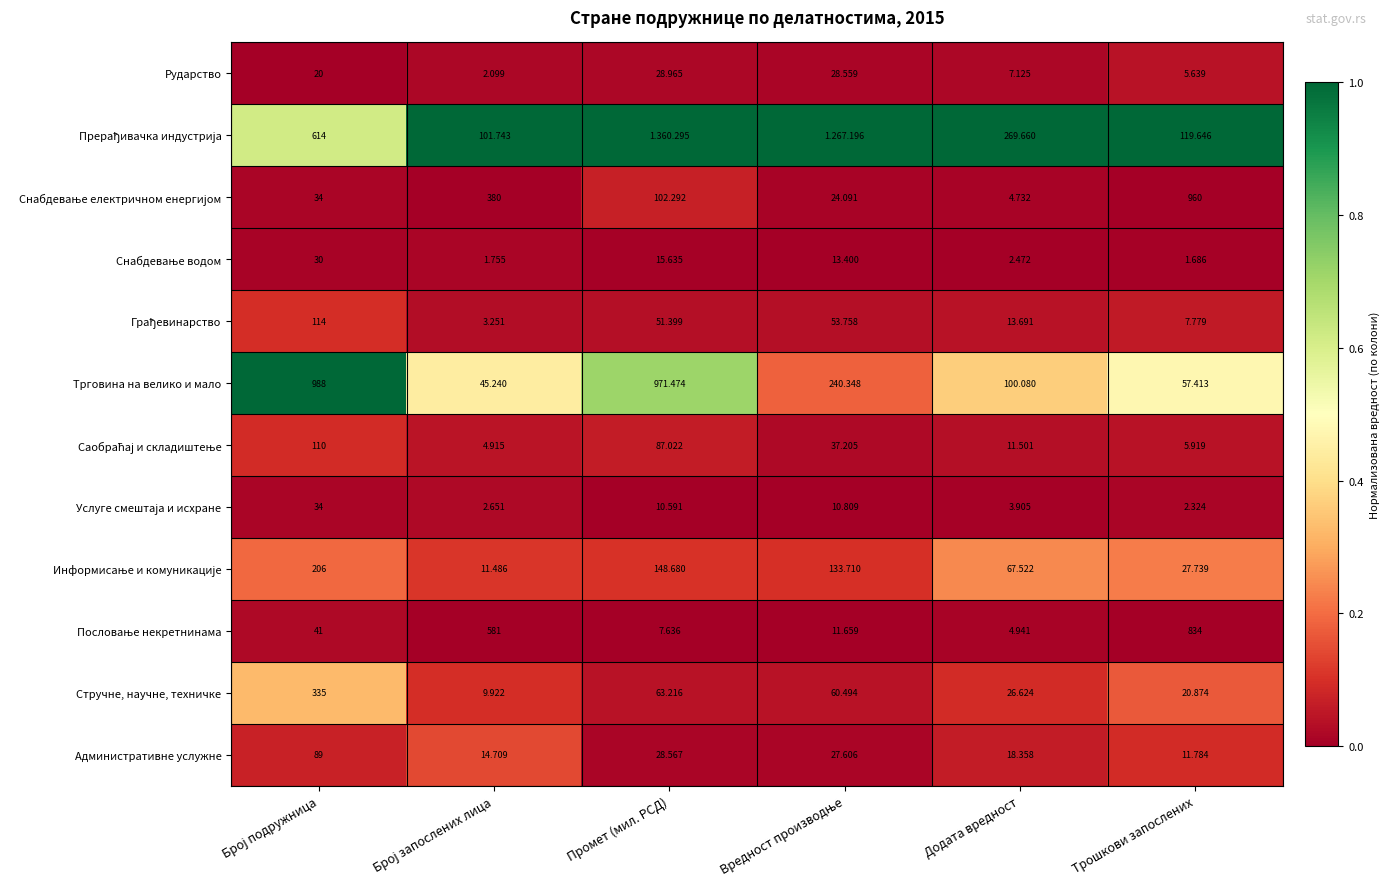

At which label does Административне услужне reach its minimum?

Трошкови запослених